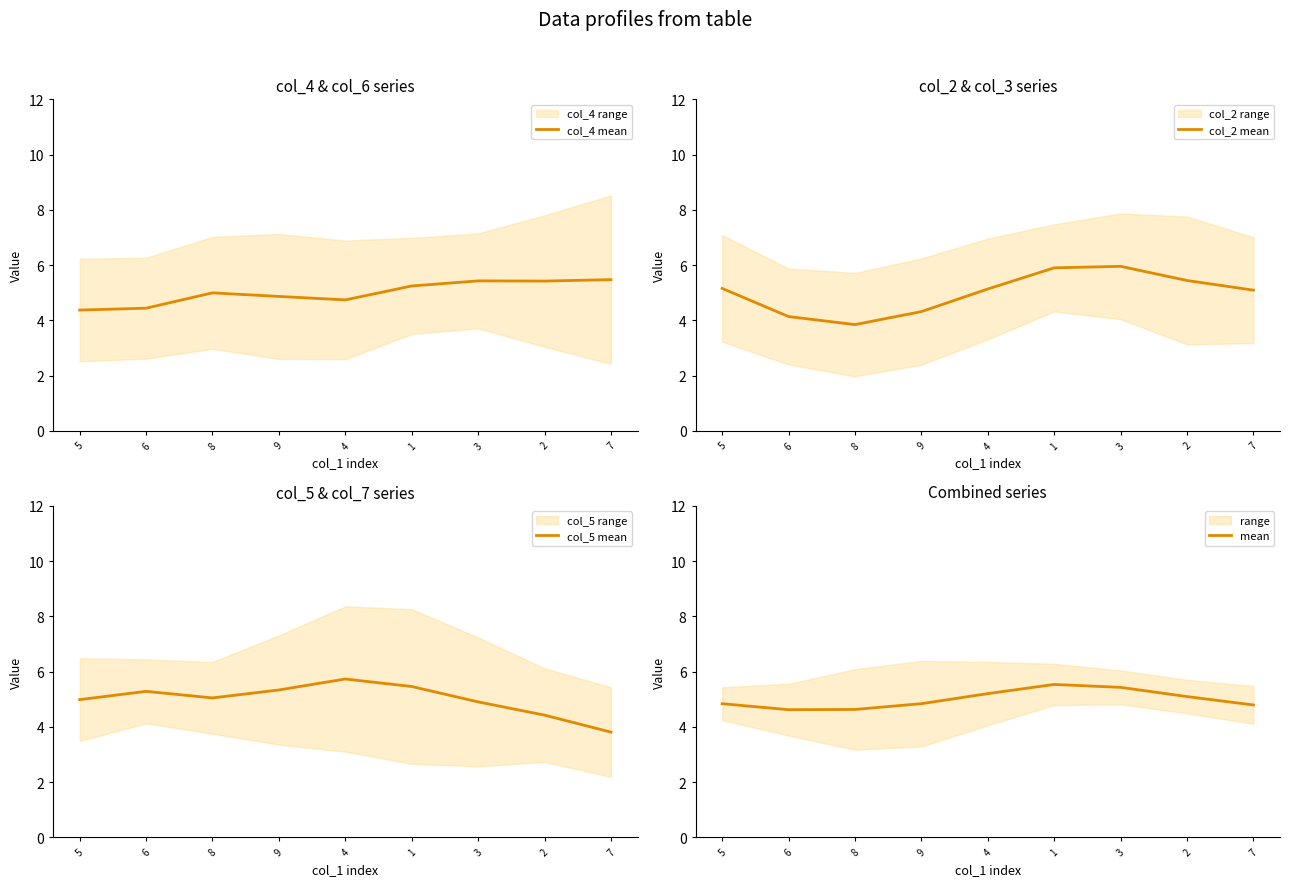

At how many categories does at least one series exceed 4?

9